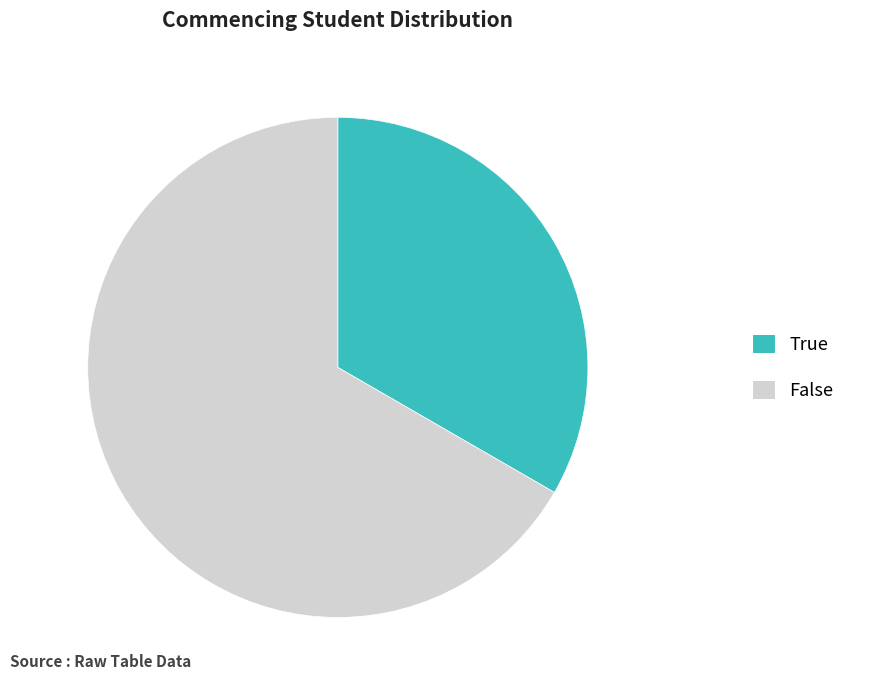

Combined, do False and True account for over 50%?

Yes